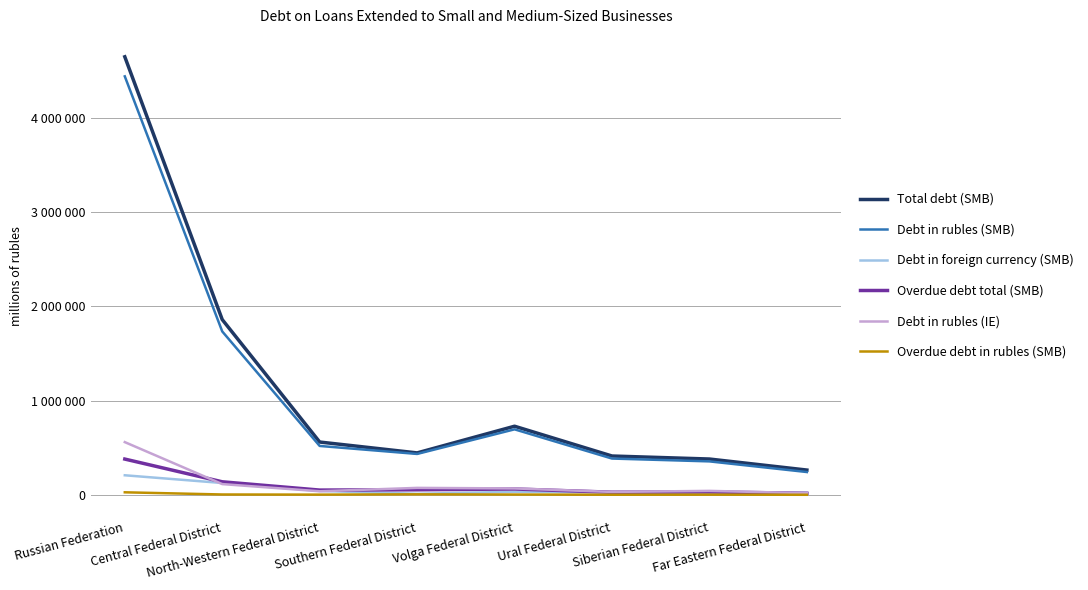

At which label does Overdue debt in rubles (SMB) first exceed 3200?

Russian Federation